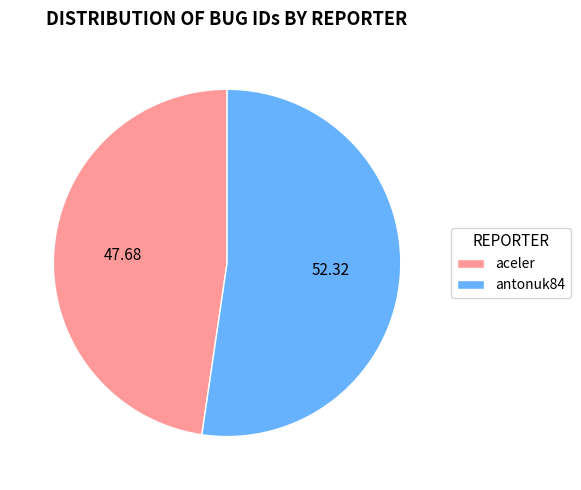

To the nearest percent, what portion does antonuk84 represent?

52%